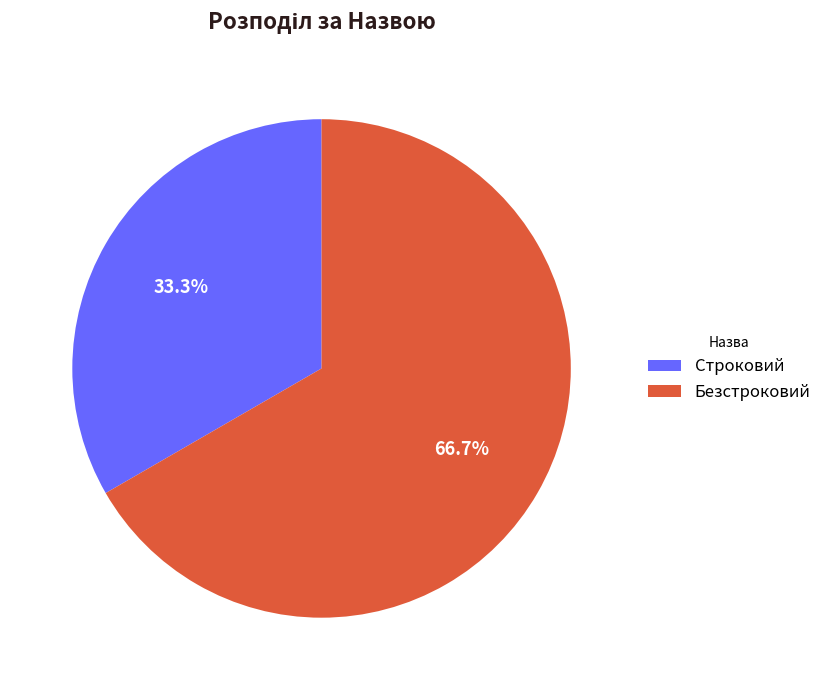

Is it true that Безстроковий is 76% of the pie?

False